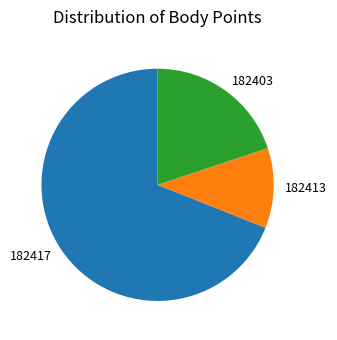

Which slice is the smallest?

182413